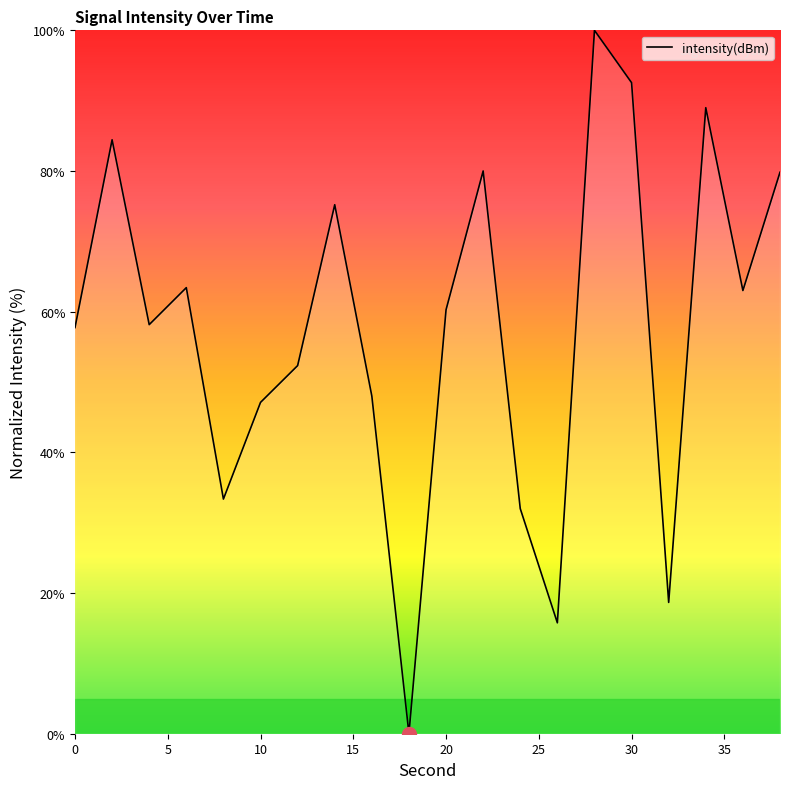

What is the greatest value displayed?

100.0